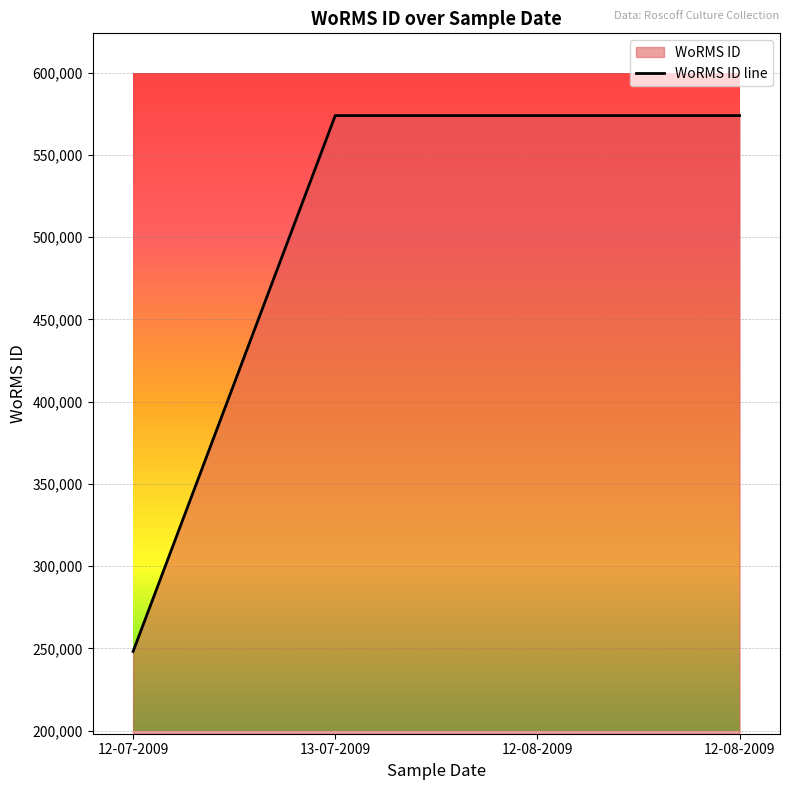

Rank the categories by value from highest to lowest.

13-07-2009, 12-08-2009, 12-08-2009, 12-07-2009